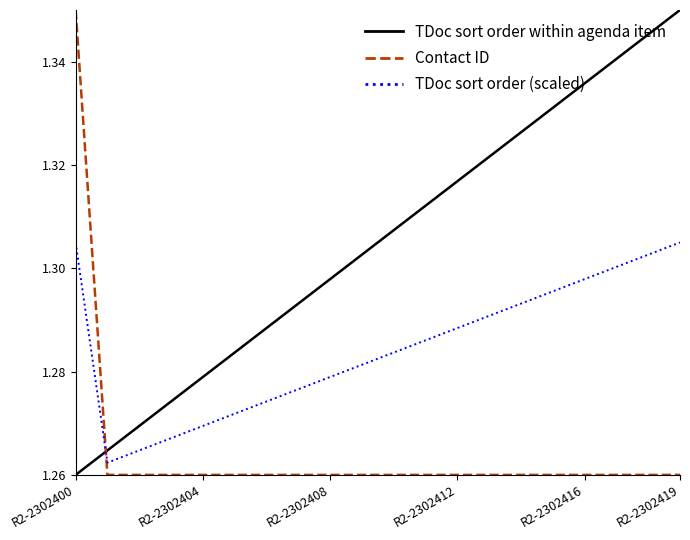

List the series in order of their overall mean, lowest first.

Contact ID, TDoc sort order (scaled), TDoc sort order within agenda item